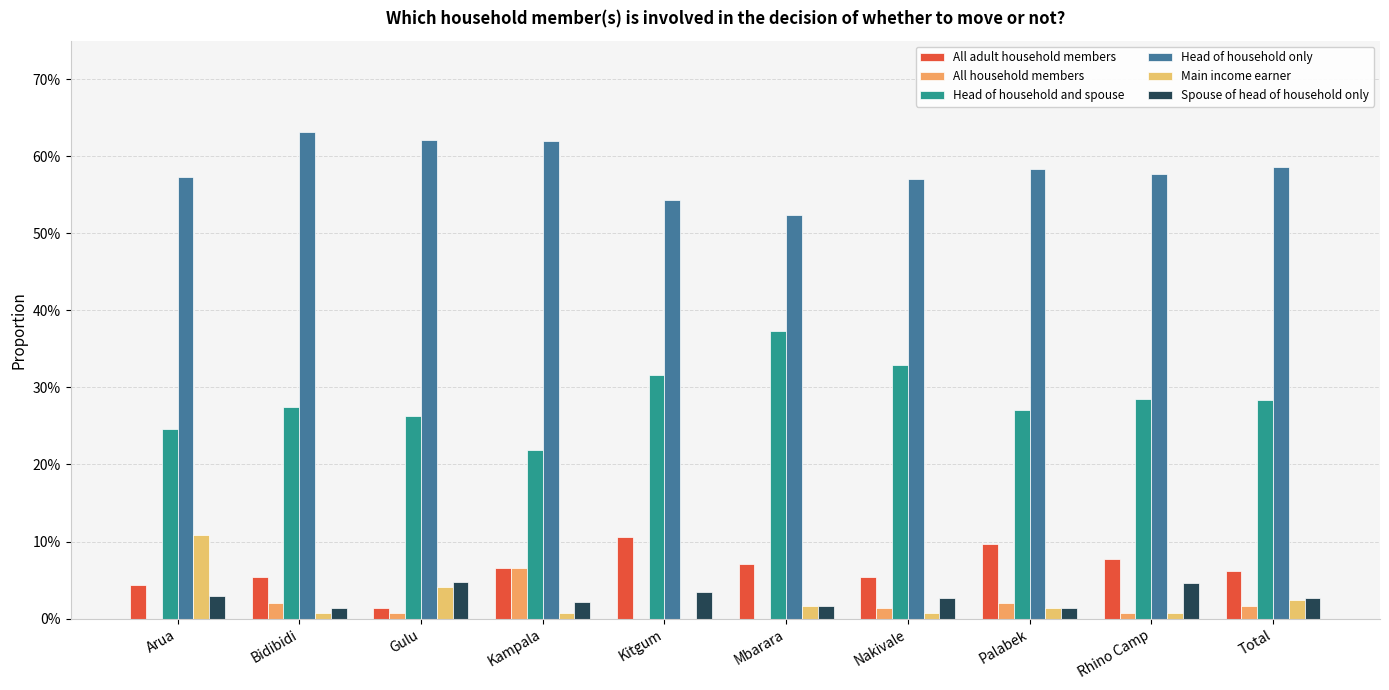

What are all the series names shown in the legend?

All adult household members, All household members, Head of household and spouse, Head of household only, Main income earner, Spouse of head of household only